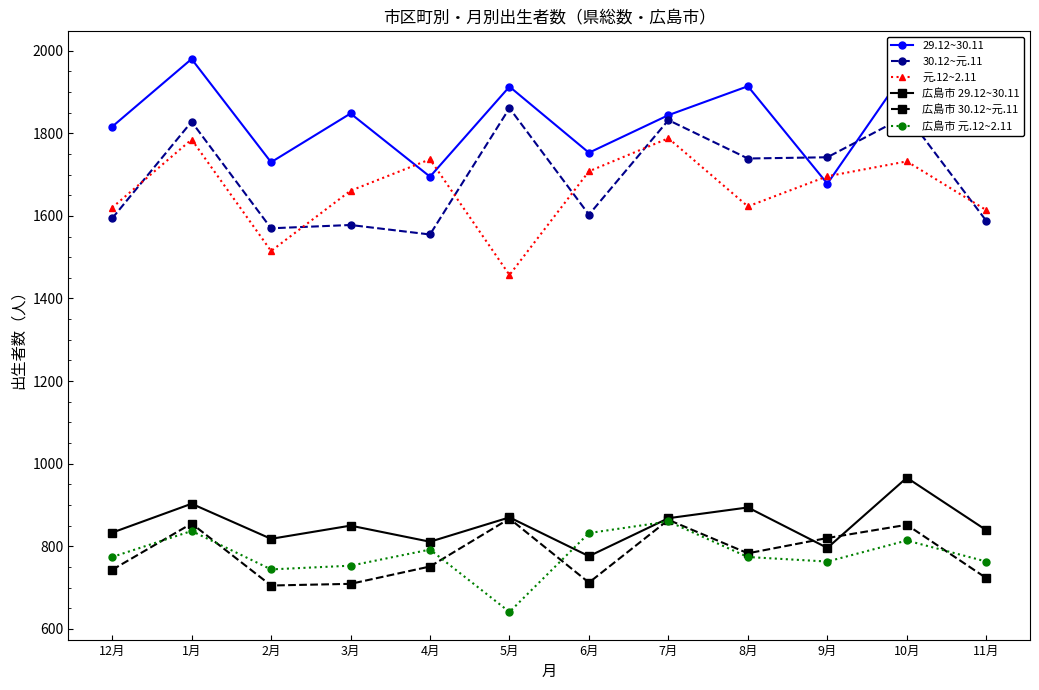

At which label does 30.12~元.11 first exceed 1739?

1月